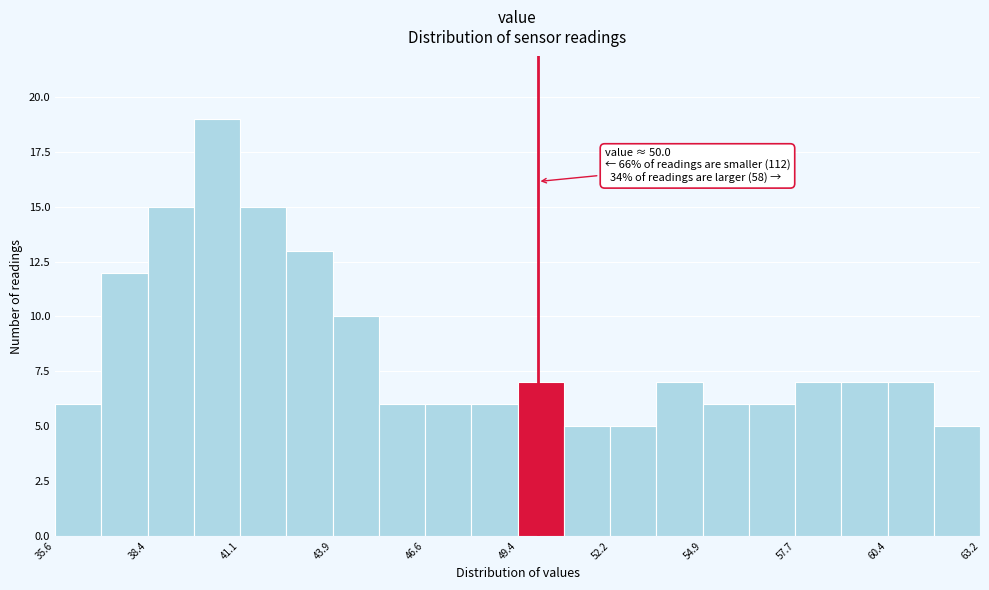

Around what value on the x-axis is the tallest bar? Give the approximate position of its centre, as read against the axis.

40.5